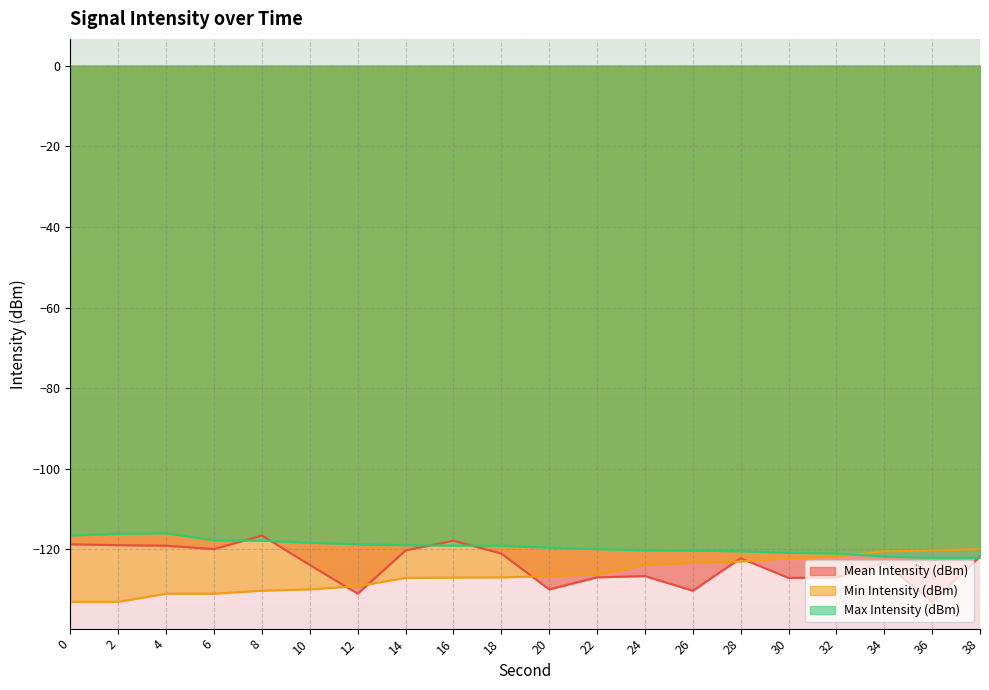

What is the value of the Mean Intensity (dBm) point at the 11th from the left?

-129.9